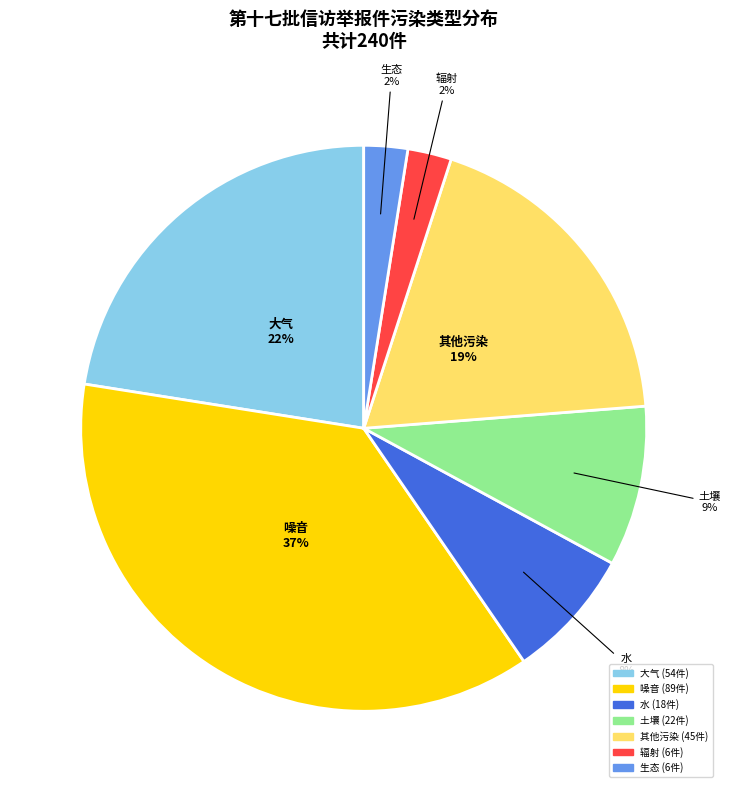

Between 水 and 土壤, which is larger?

土壤